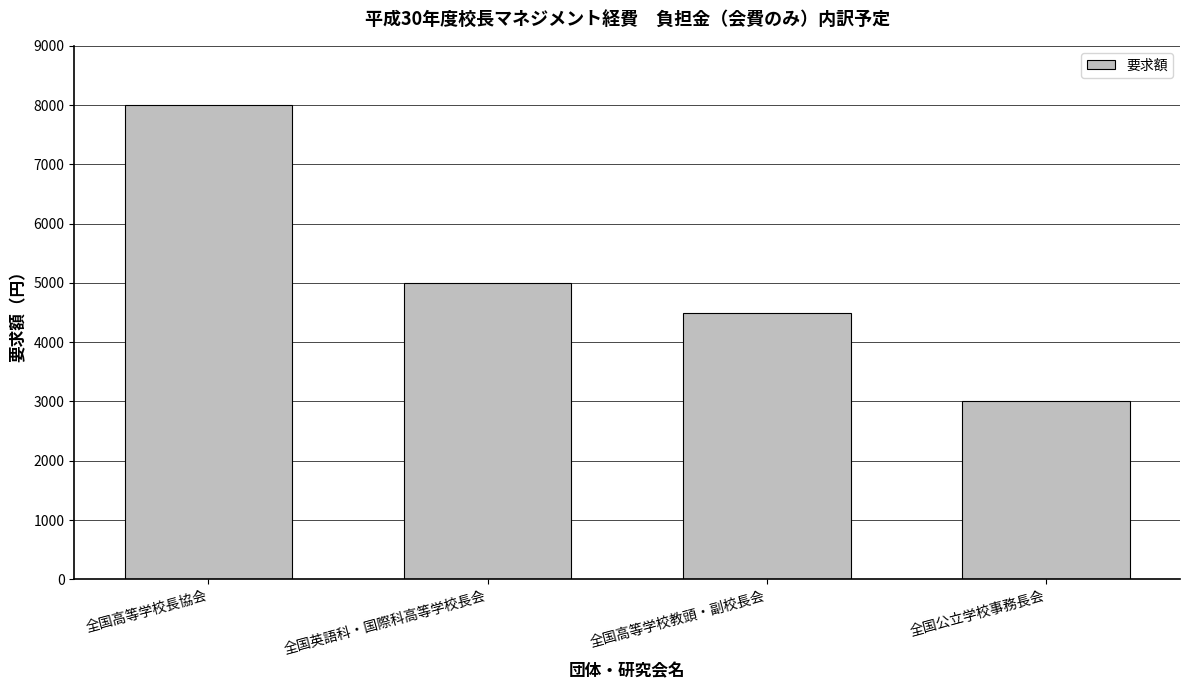

What is the difference between the values at 全国公立学校事務長会 and 全国高等学校教頭・副校長会?

1500